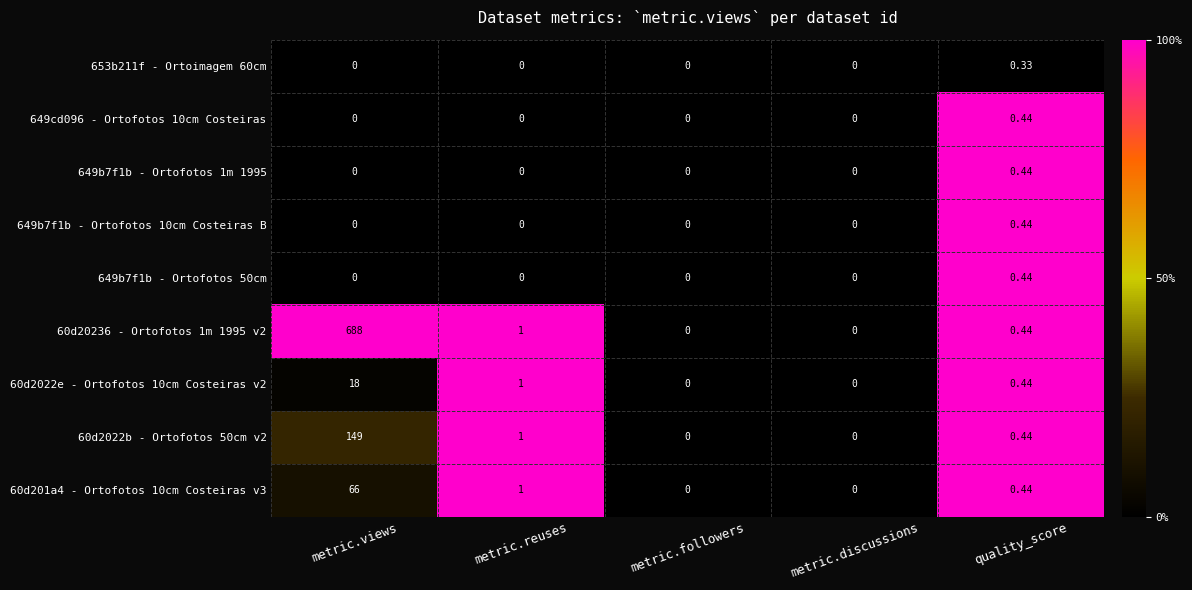

Is the value of 649b7f1b - Ortofotos 10cm Costeiras B at metric.reuses greater than the value of 649b7f1b - Ortofotos 50cm at quality_score?

No